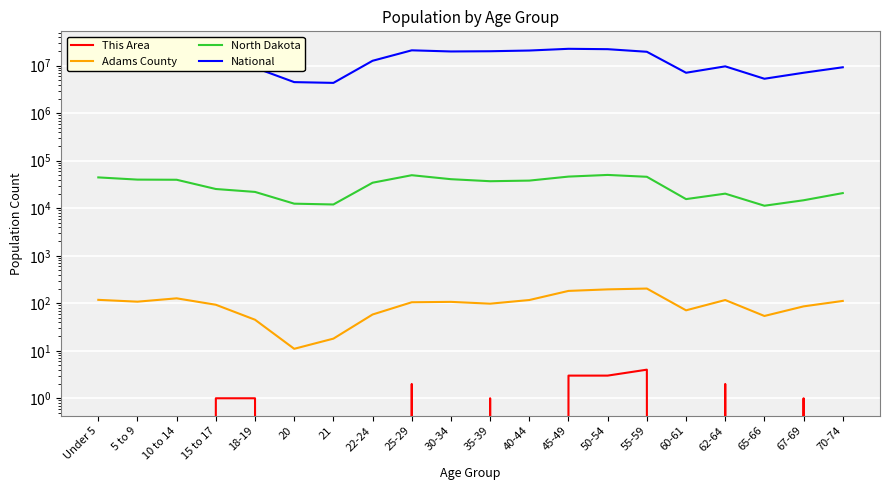

What is the difference between the This Area values at 45-49 and Under 5?

3